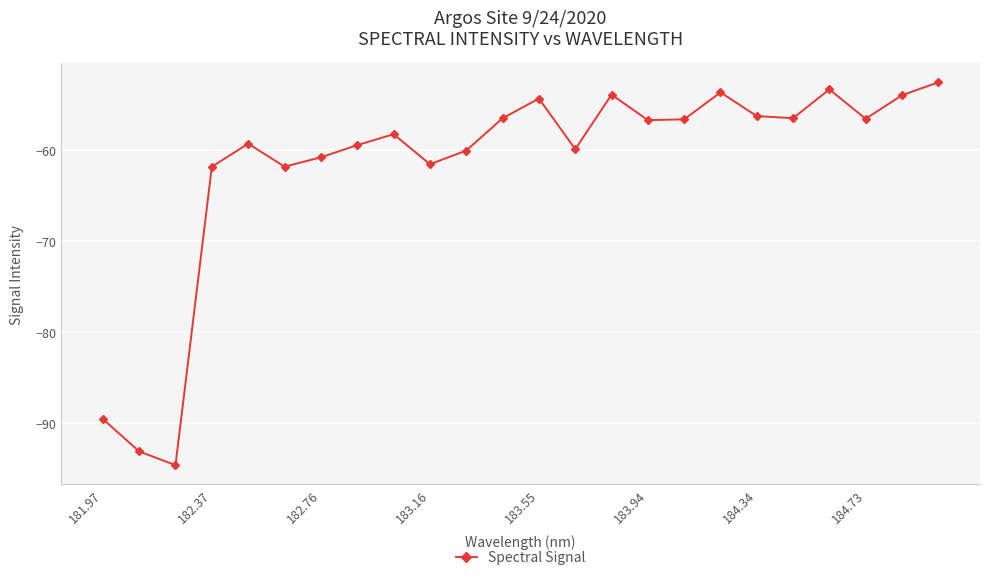

What is the smallest value displayed?

-94.6